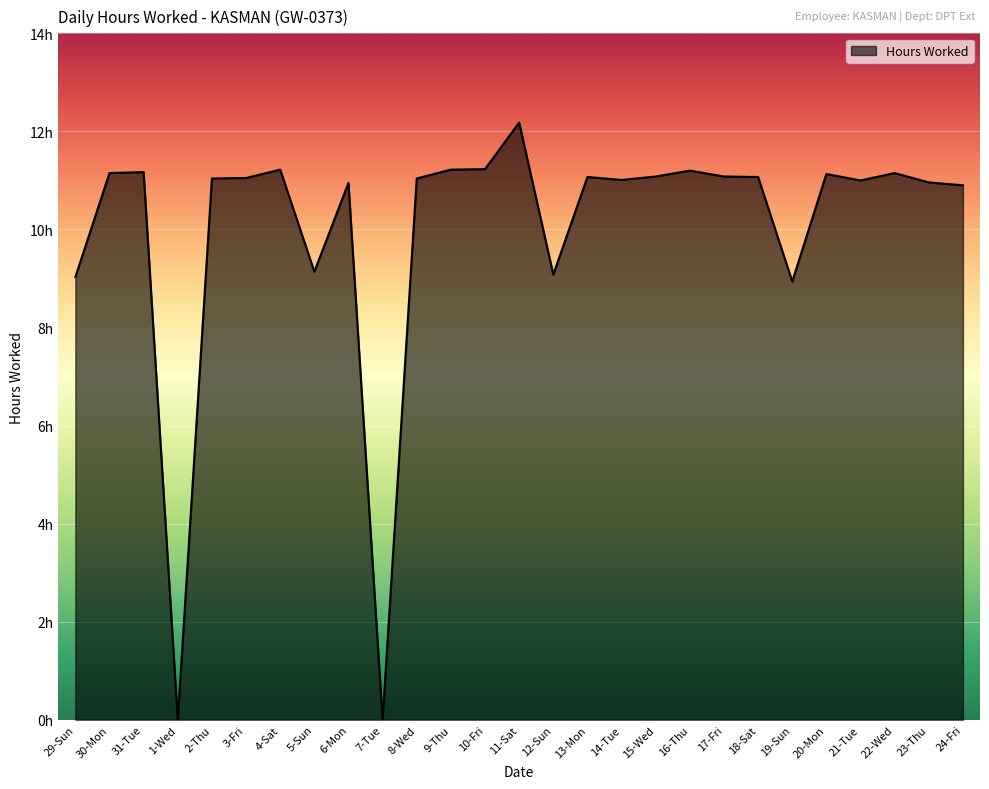

Reading right to left, transcribe all the data shown in this chart.

24-Fri=10.9	23-Thu=11.0	22-Wed=11.2	21-Tue=11.0	20-Mon=11.1	19-Sun=8.9	18-Sat=11.1	17-Fri=11.1	16-Thu=11.2	15-Wed=11.1	14-Tue=11.0	13-Mon=11.1	12-Sun=9.1	11-Sat=12.2	10-Fri=11.2	9-Thu=11.2	8-Wed=11.0	7-Tue=0.0	6-Mon=10.9	5-Sun=9.1	4-Sat=11.2	3-Fri=11.1	2-Thu=11.0	1-Wed=0.0	31-Tue=11.2	30-Mon=11.2	29-Sun=9.0